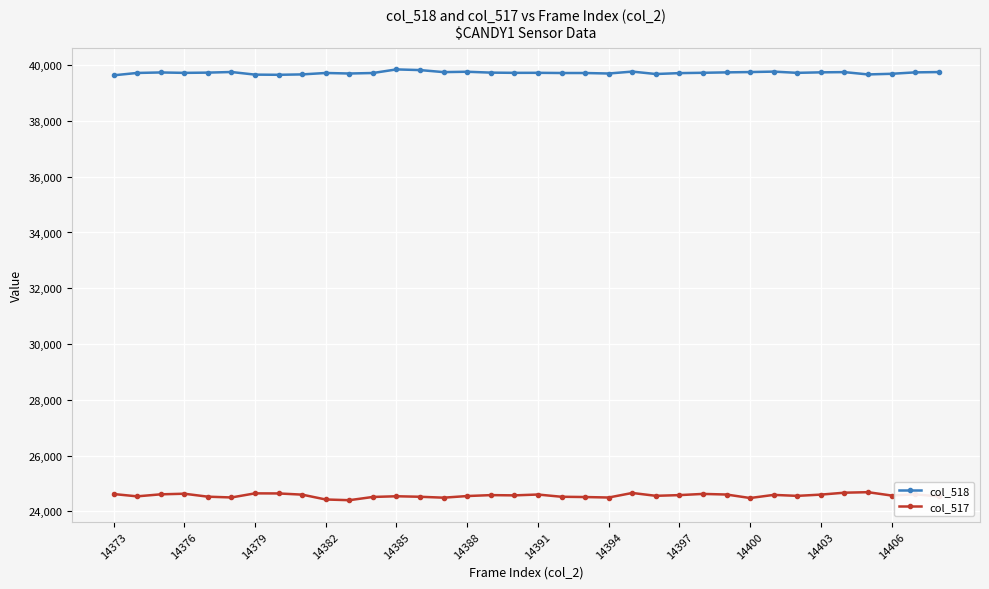

What are all the series names shown in the legend?

col_518, col_517